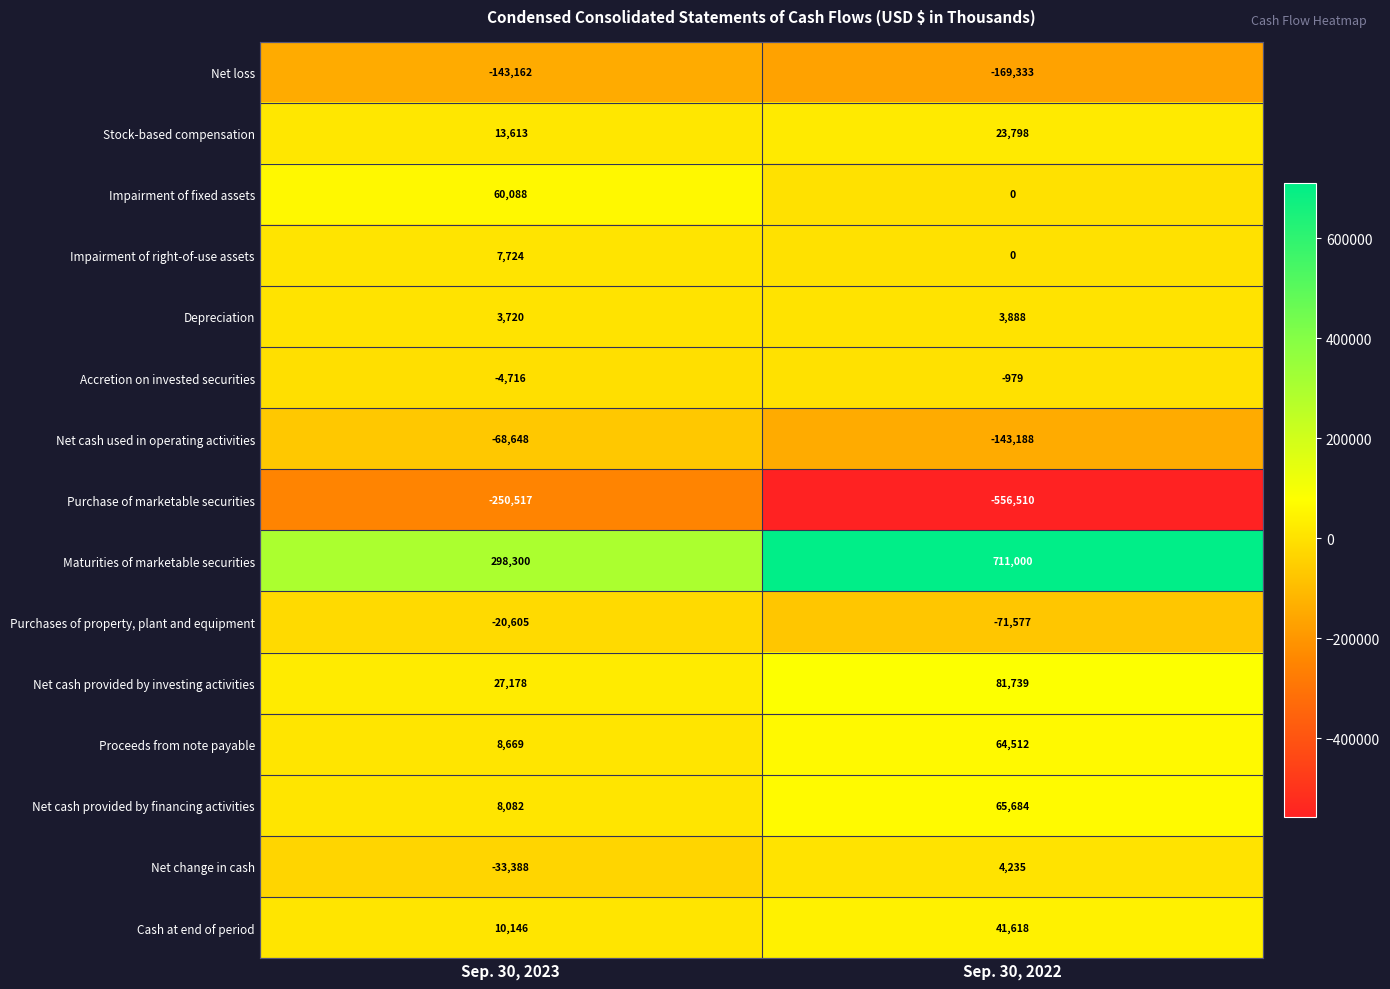

What is the total value across all series at Sep. 30, 2023?

-83516